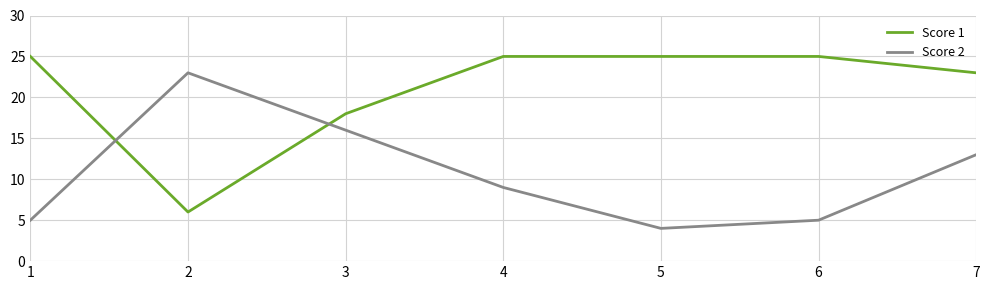

Reading left to right, transcribe all the data shown in this chart.

Score 1: 25	6	18	25	25	25	23
Score 2: 5	23	16	9	4	5	13